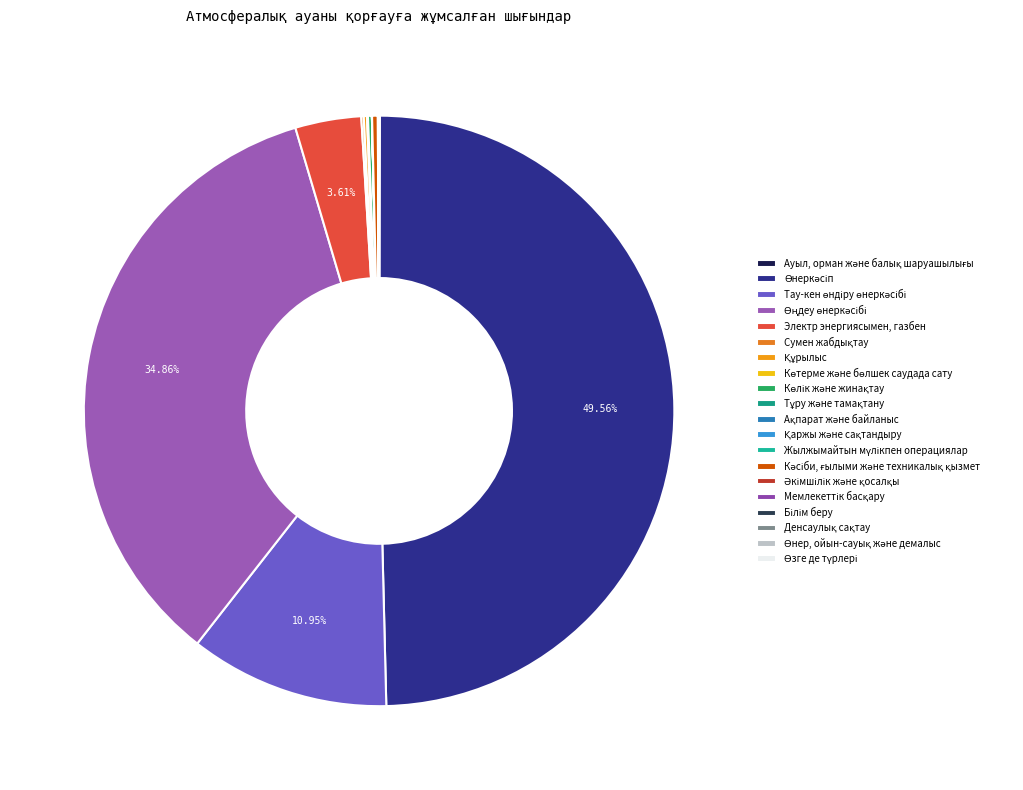

Is the sum of Мемлекеттік басқару and Көтерме және бөлшек саудада сату greater than half?

No